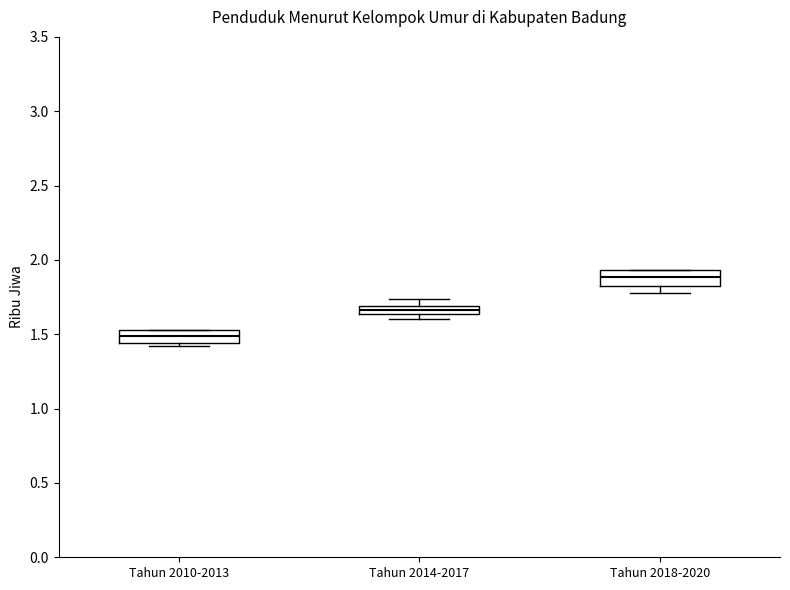

Where is the upper edge of the box for Tahun 2018-2020 on the y-axis? The values are not printed on the chart, so give them approximately, as read against the axis.

1.95